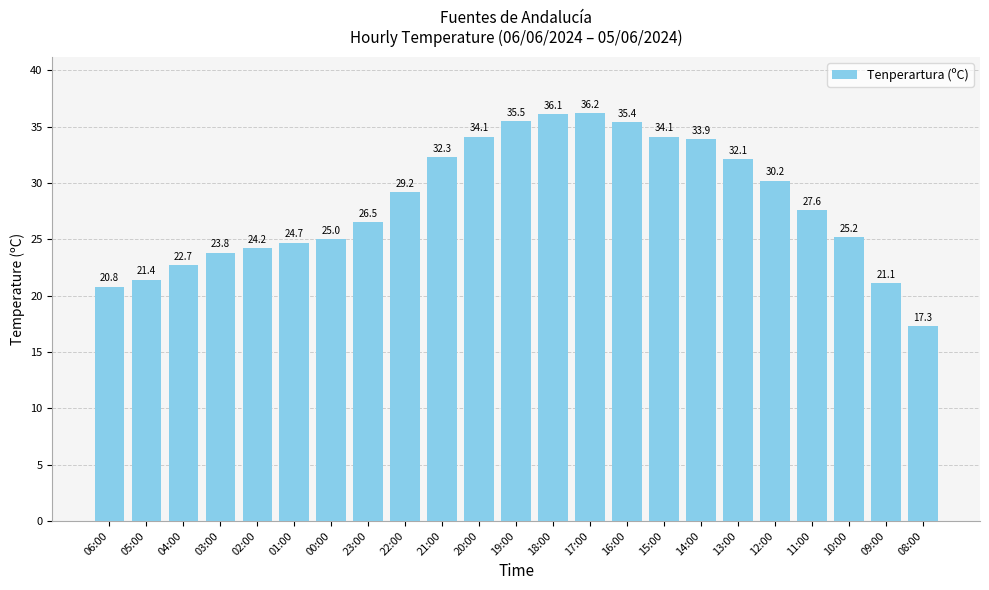

How many data points are less than 27?

11